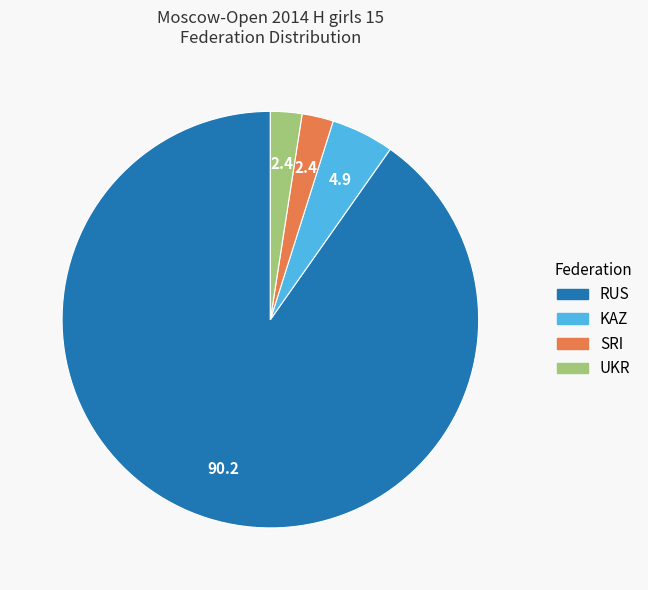

Do SRI and KAZ together represent more than half of the pie?

No